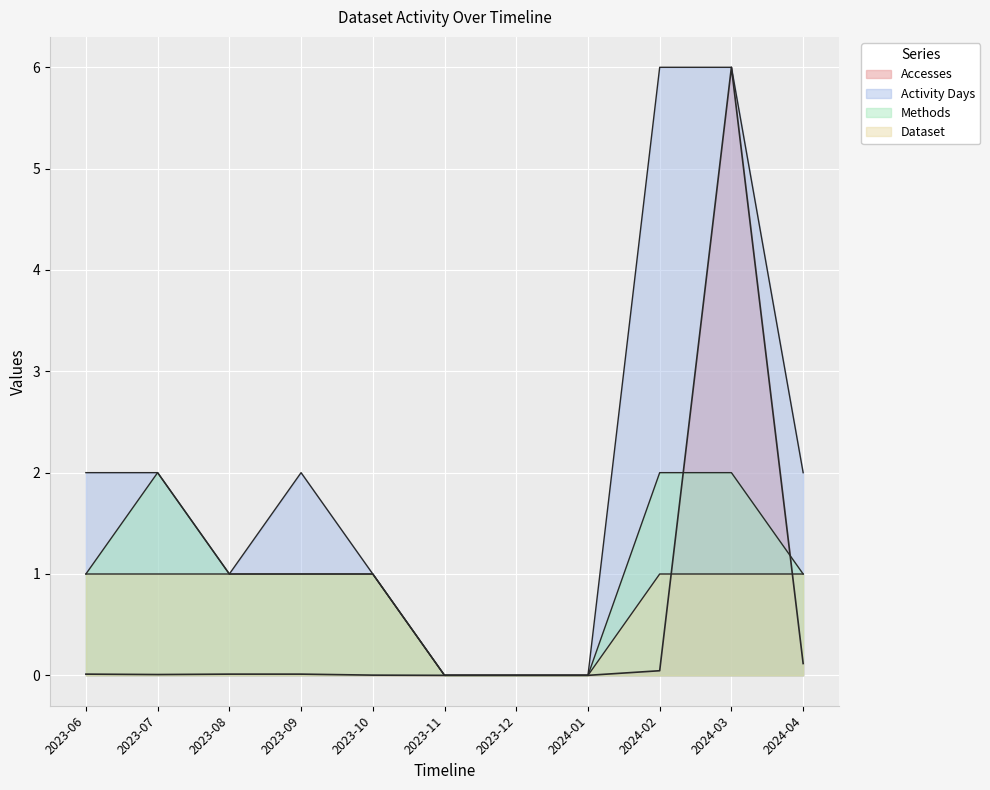

True or false: Dataset and Accesses intersect in this chart.

True